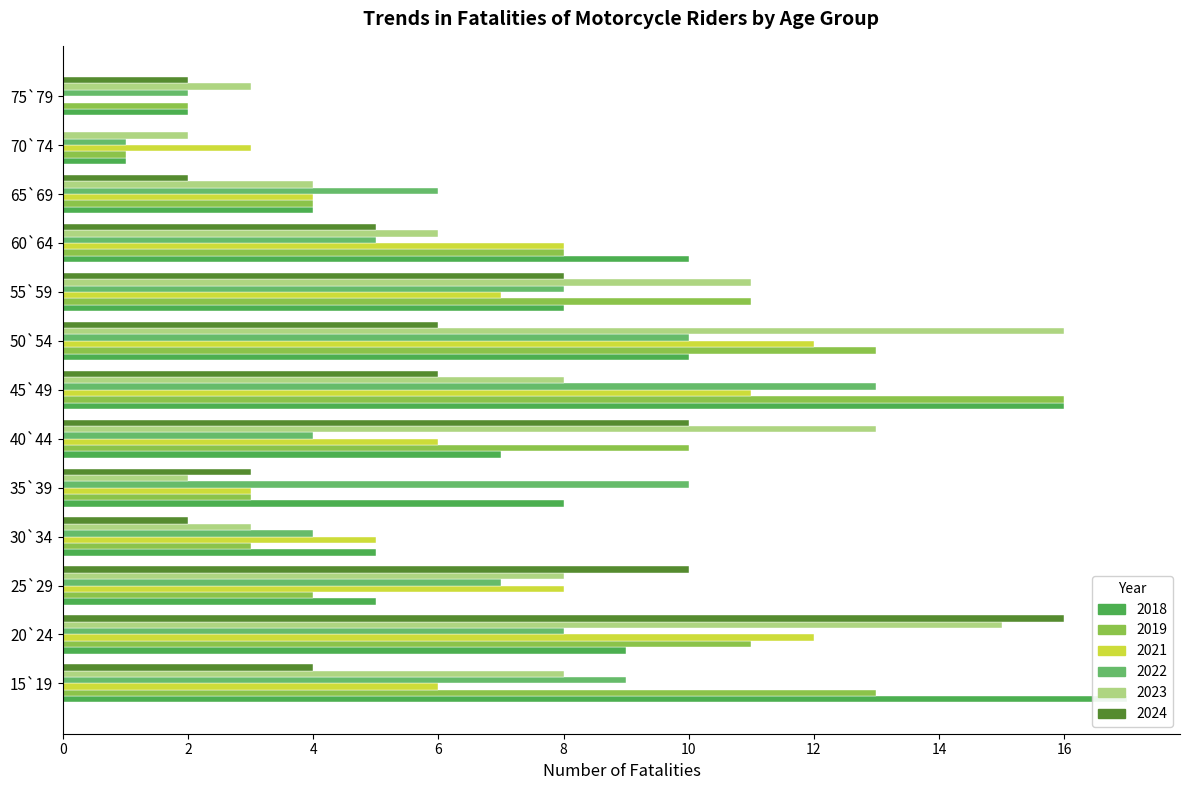

How many values in the 2022 series exceed 7?

6